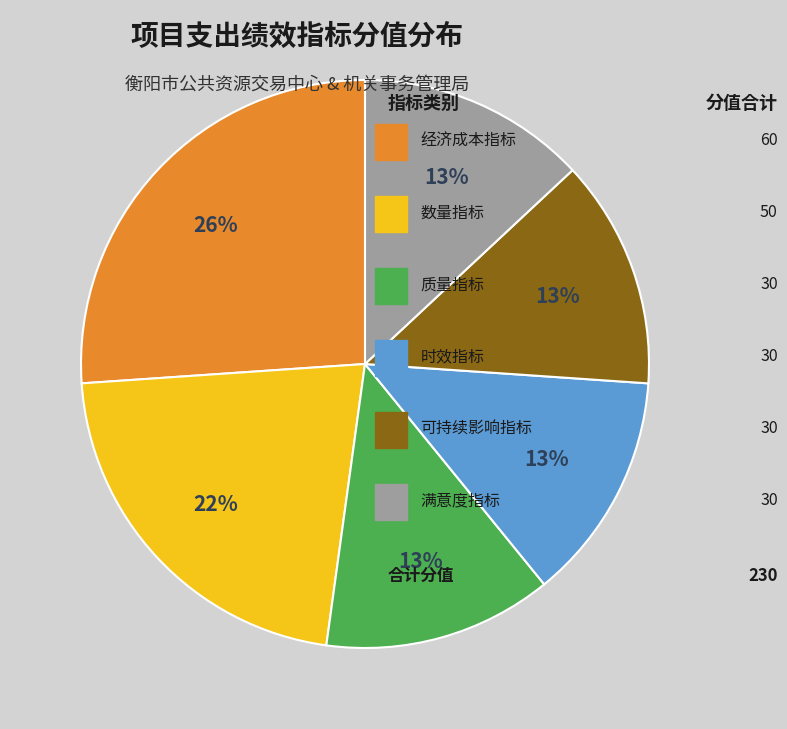

Does any single category account for the majority?

No